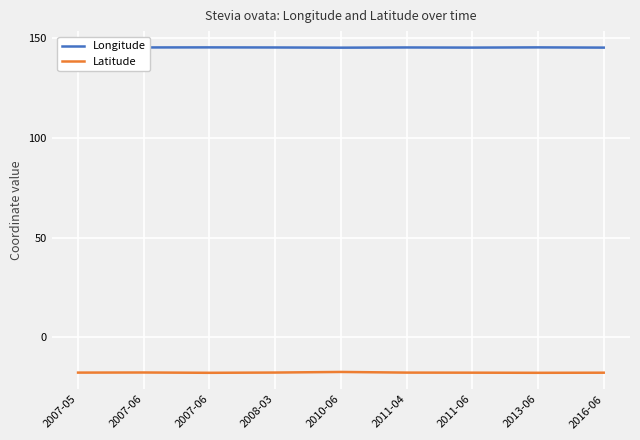

What are all the series names shown in the legend?

Longitude, Latitude